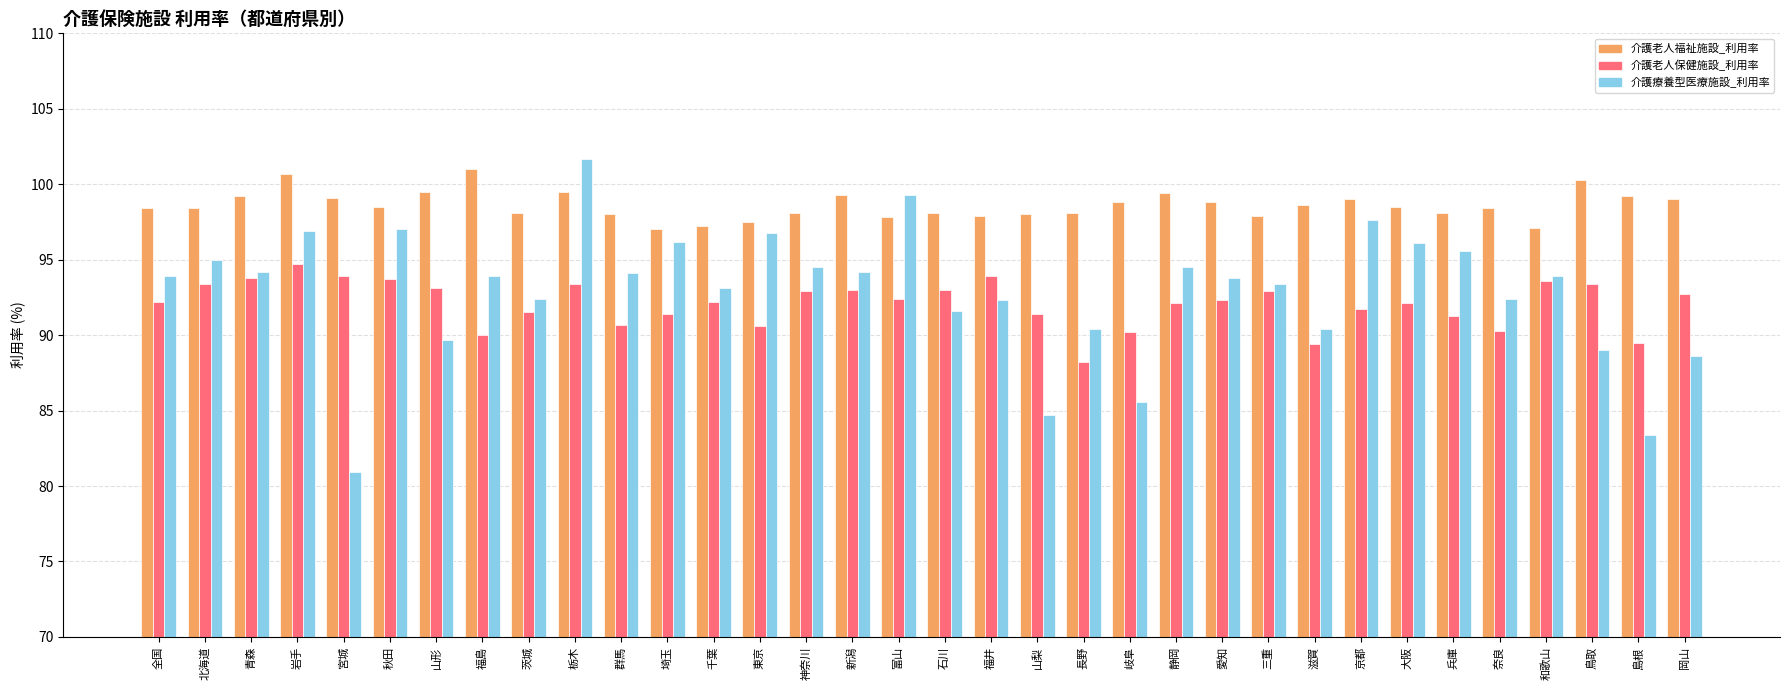

How many data points does each series have?

34